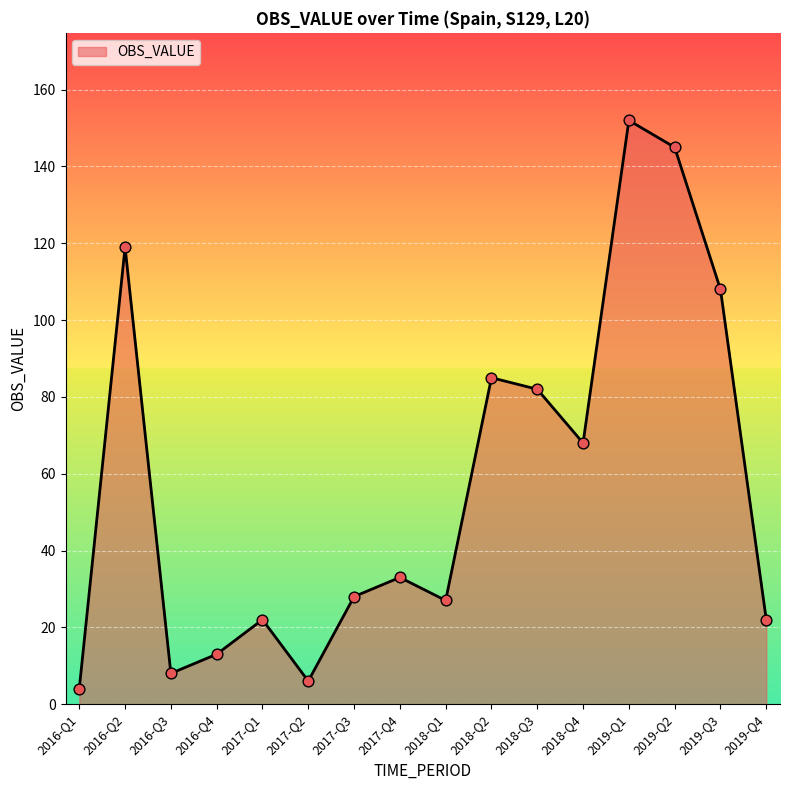

Approximately how many times larger is the value at 2017-Q4 compared to 2016-Q3?

4.1